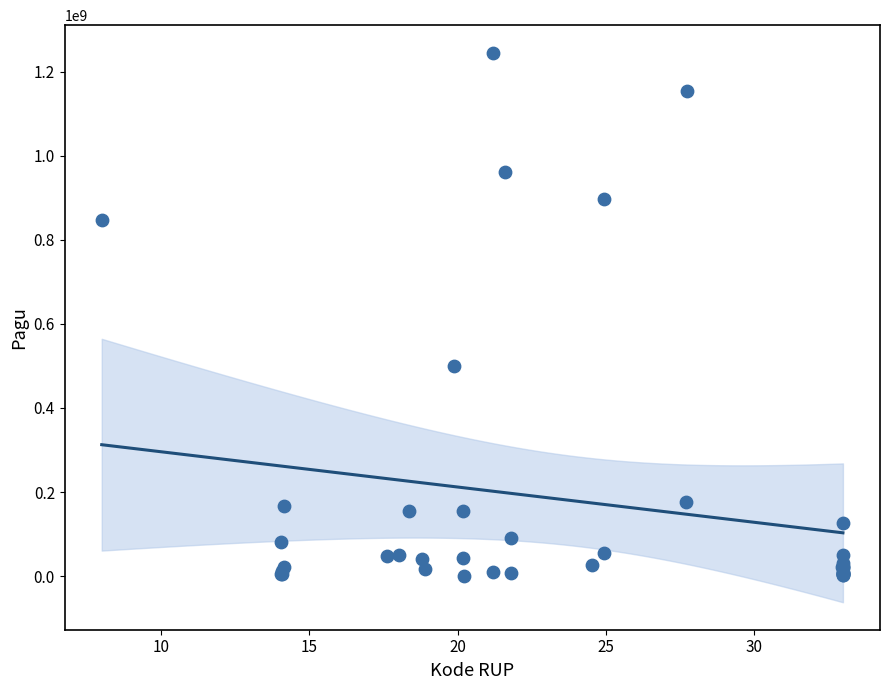

What Y value in the scatter plot is closest to 622840000?

499932000